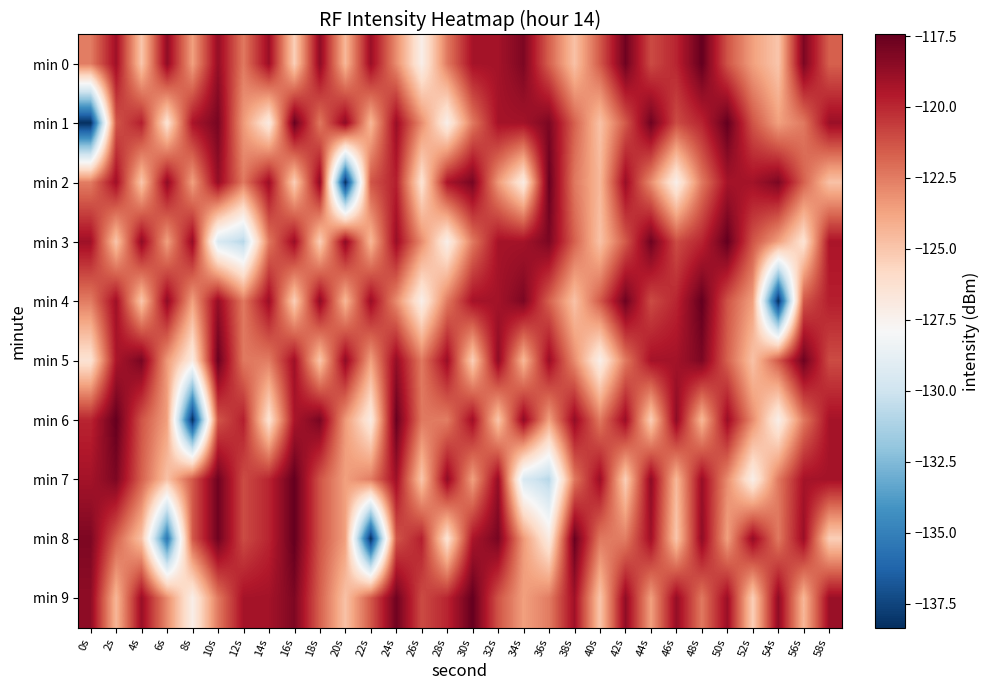

How many categories are shown in the chart?

30